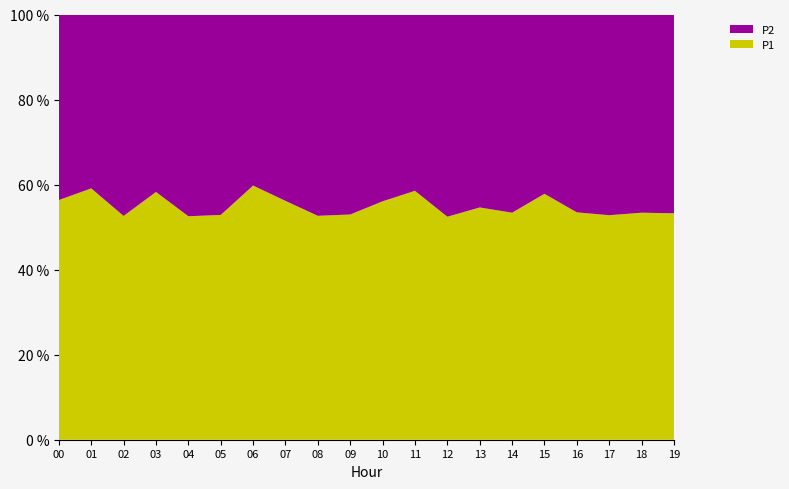

Reading left to right, transcribe all the data shown in this chart.

P1: 12.4	14.6	11.0	14.8	11.3	11.1	15.6	13.2	11.9	12.5	13.4	14.4	11.8	13.0	12.6	15.5	13.1	13.2	13.4	13.1
P2: 9.6	10.1	9.9	10.6	10.2	9.9	10.5	10.3	10.7	11.1	10.5	10.2	10.7	10.8	11.0	11.3	11.4	11.8	11.7	11.5